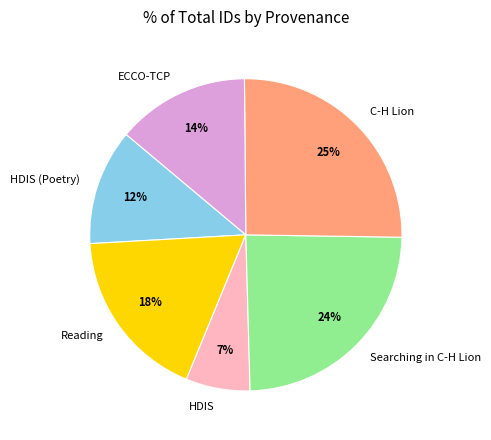

What is the largest slice in the pie chart?

C-H Lion